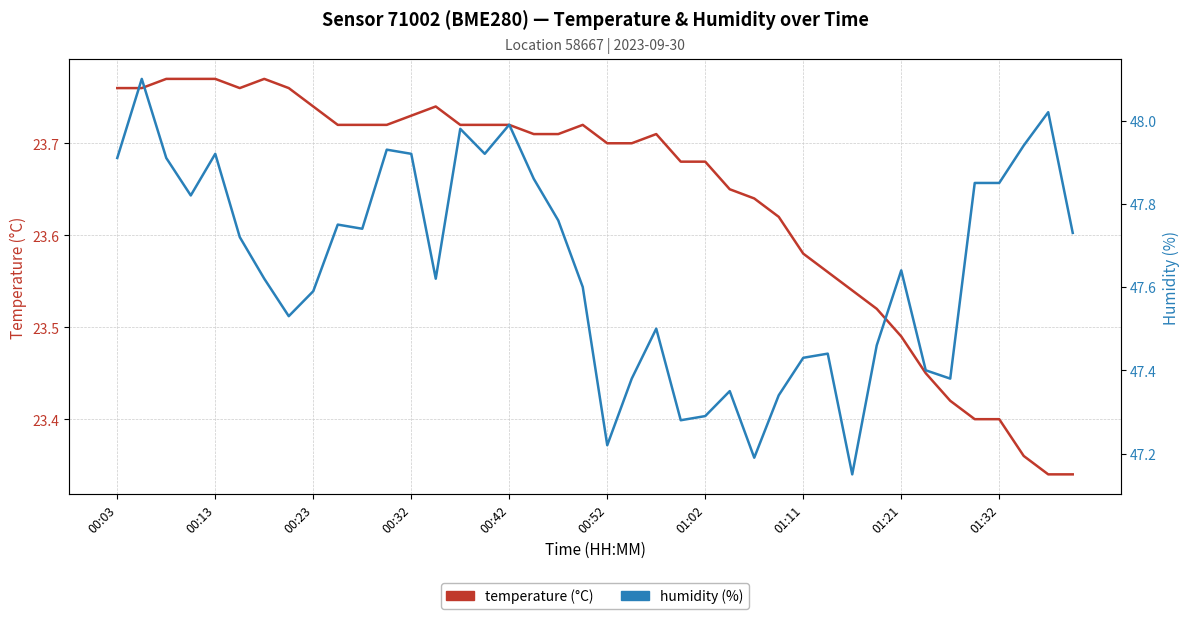

True or false: temperature and humidity intersect in this chart.

False